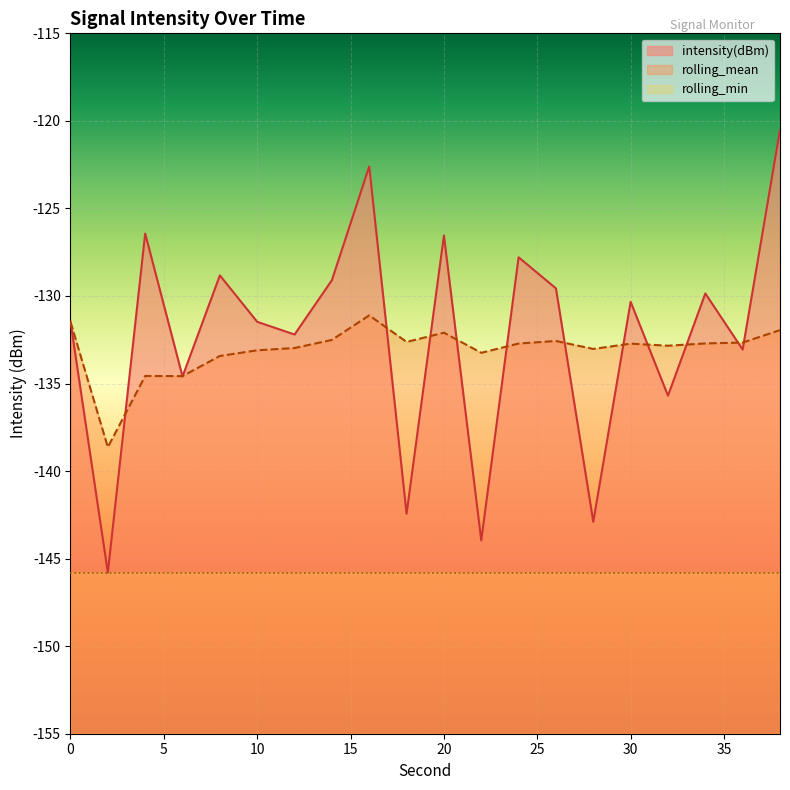

In rolling_mean, how many points are higher than both neighbors (excluding endpoints)?

5